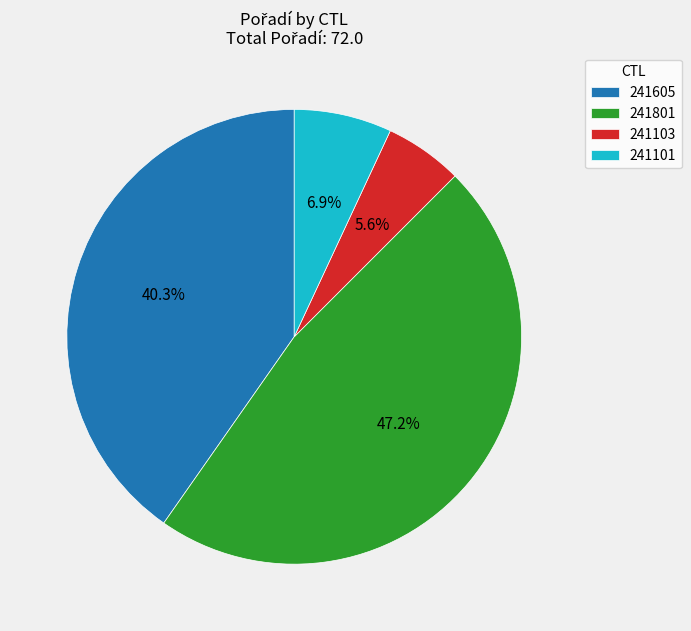

The 241605 slice represents 35% of the pie. True or false?

False